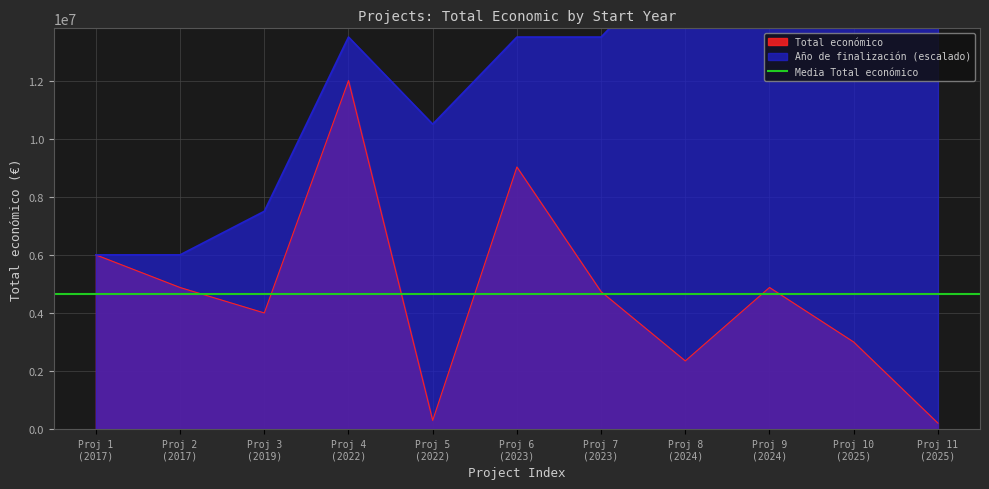

What is the smallest value displayed?

206641